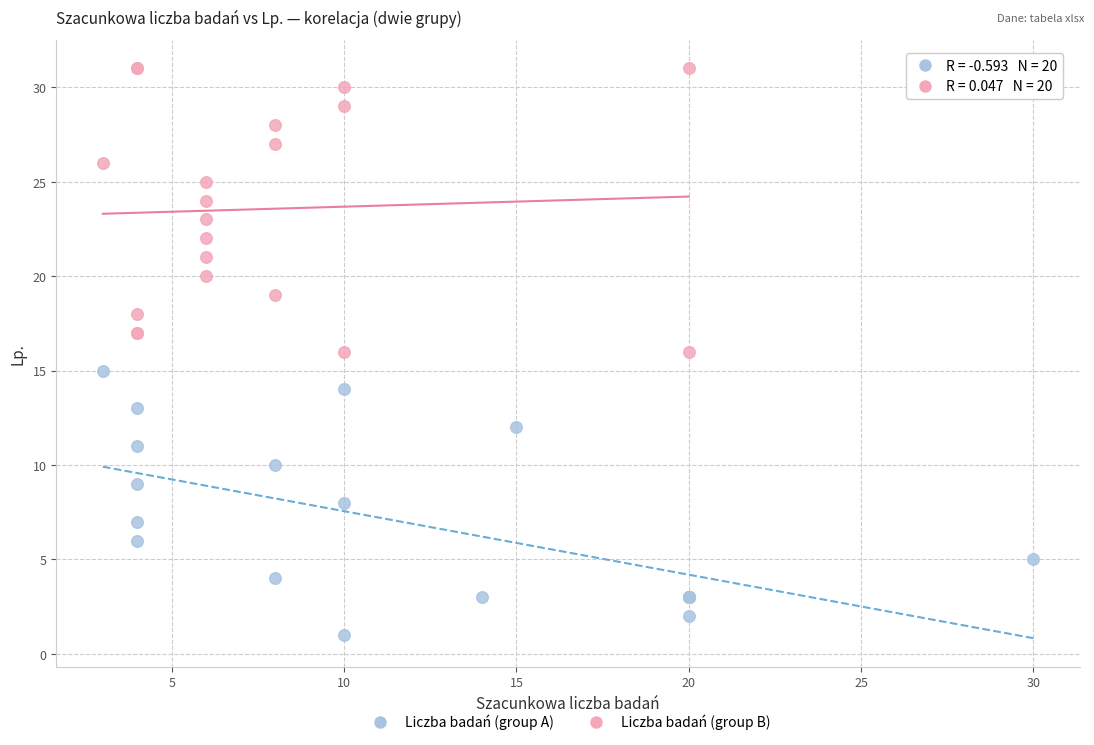

Which series has the largest Y range (max minus min)?

Liczba badań (group B)